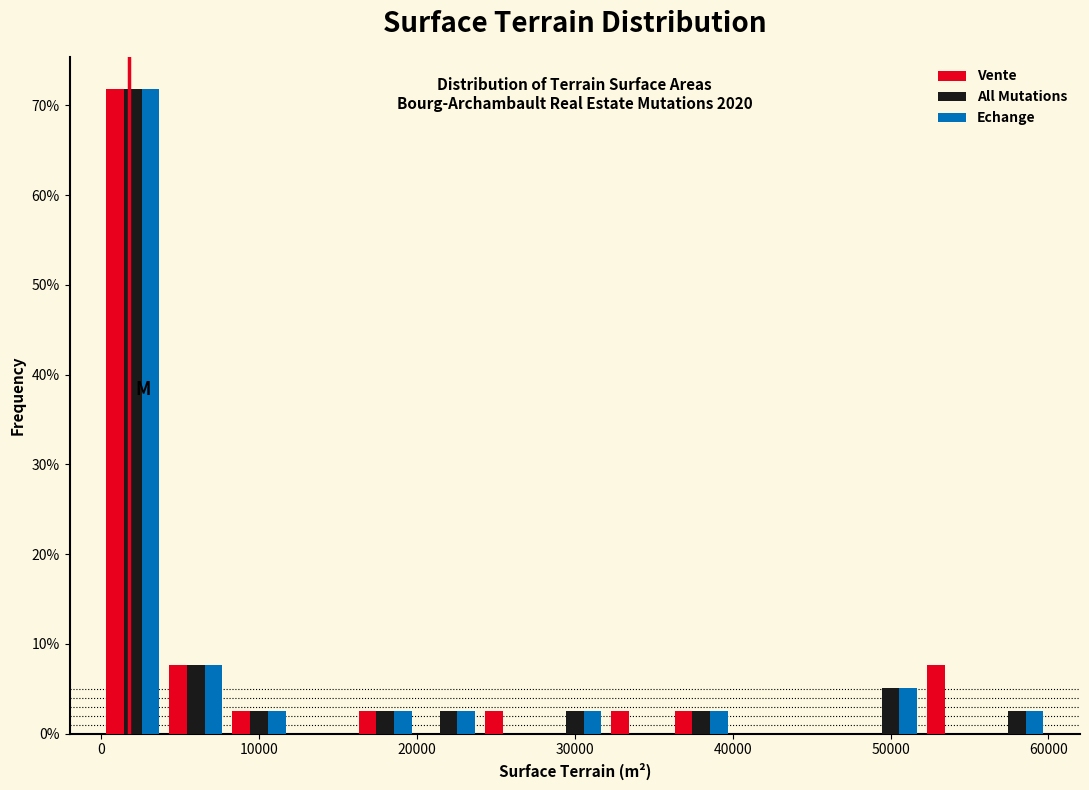

In the Vente series, which range on the x-axis has the tallest bar?

0 to 4000